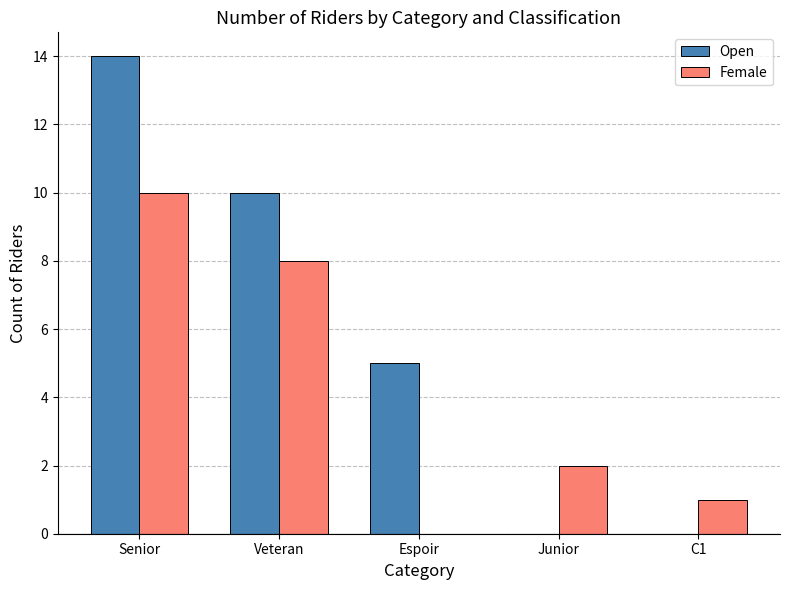

Reading right to left, list all the values displayed in this chart.

Open: C1=0	Junior=0	Espoir=5	Veteran=10	Senior=14
Female: C1=1	Junior=2	Espoir=0	Veteran=8	Senior=10